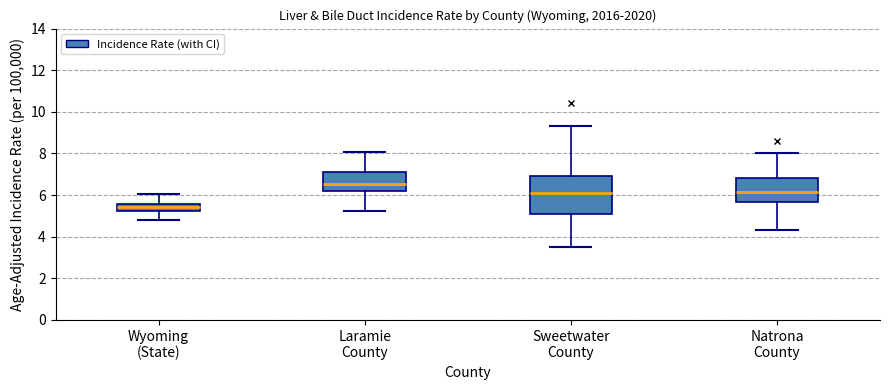

Where does the median line of the box for Wyoming (State) sit on the y-axis? The values are not printed on the chart, so give them approximately, as read against the axis.

5.4